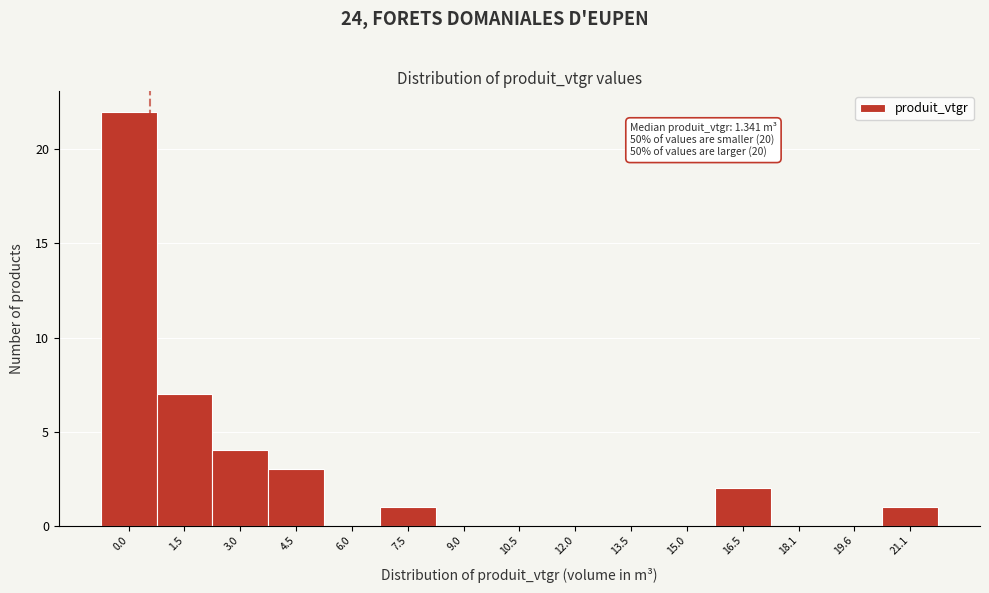

Reading left to right, list all the values displayed in this chart.

0.0=22	1.5=7	3.0=4	4.5=3	6.0=0	7.5=1	9.0=0	10.5=0	12.0=0	13.5=0	15.0=0	16.5=2	18.1=0	19.6=0	21.1=1